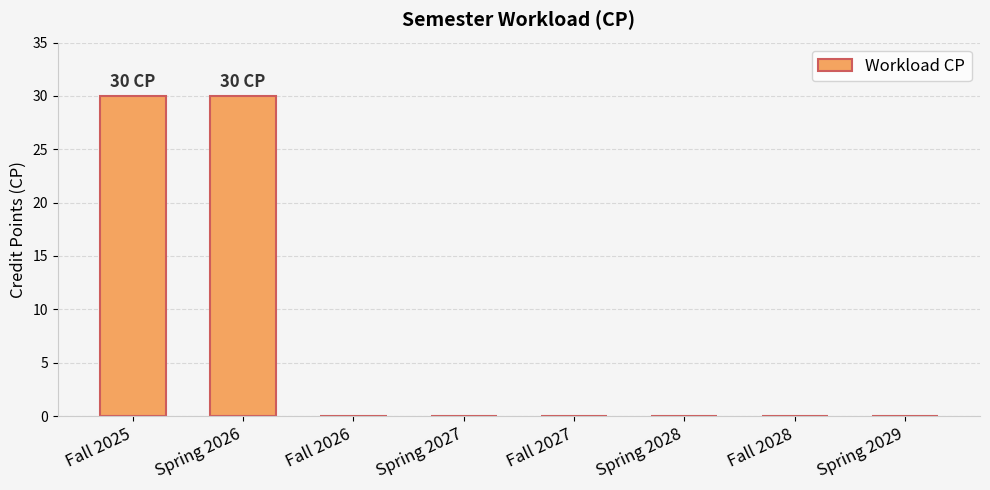

What is the greatest value displayed?

30